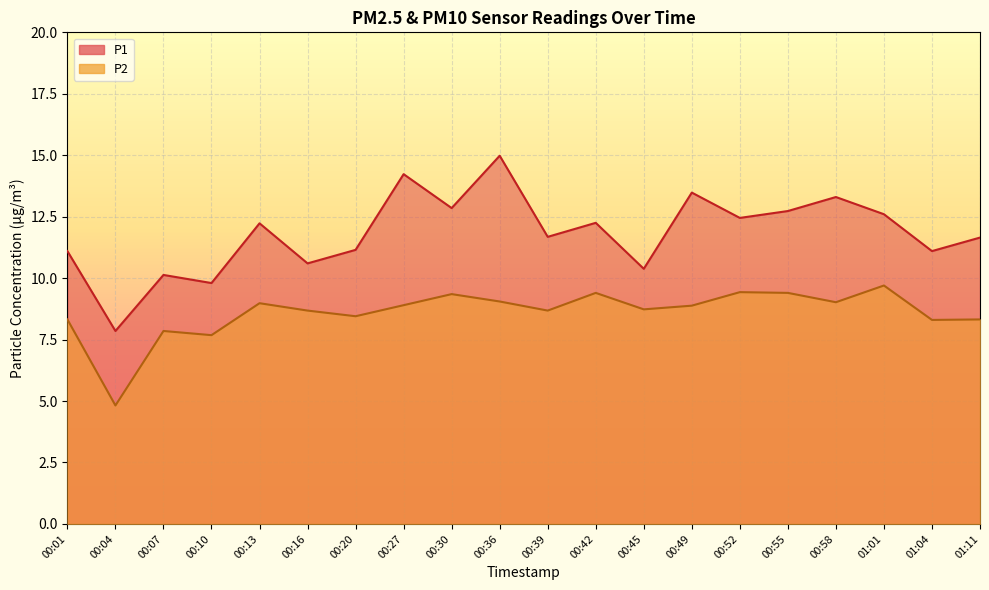

True or false: P1 has more than 1 interior local peaks.

True